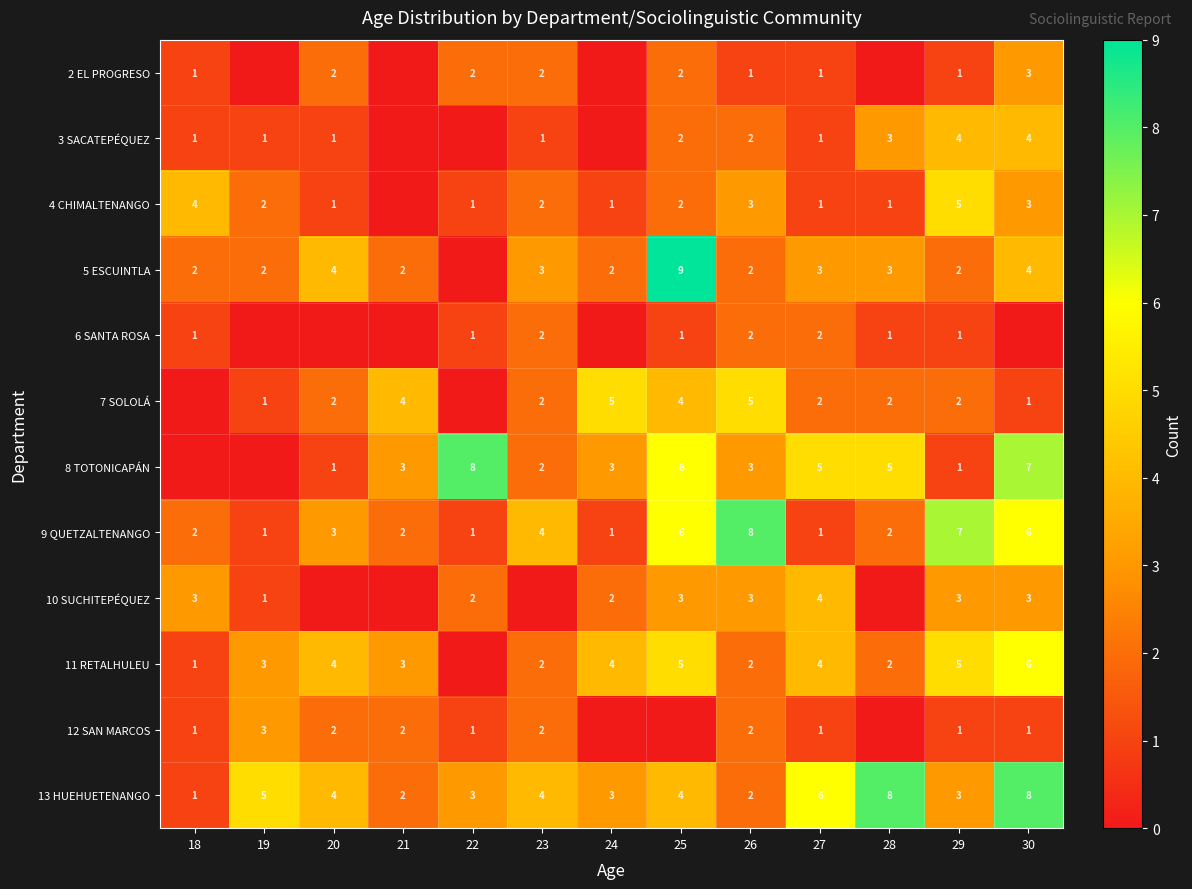

The 11 RETALHULEU series shows 3 at 19. True or false?

True